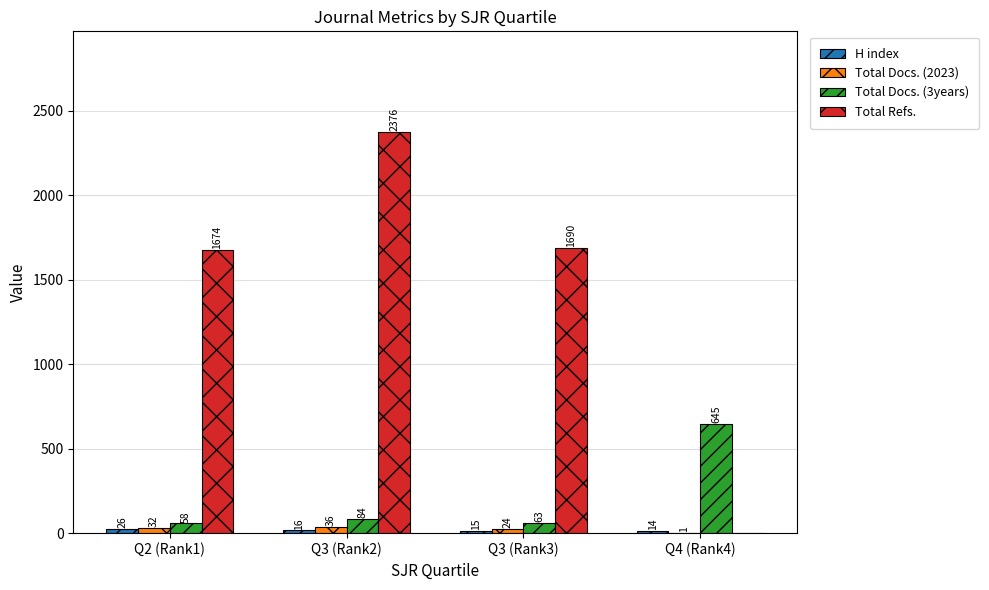

What is the sum of all Total Docs. (2023) values?

93